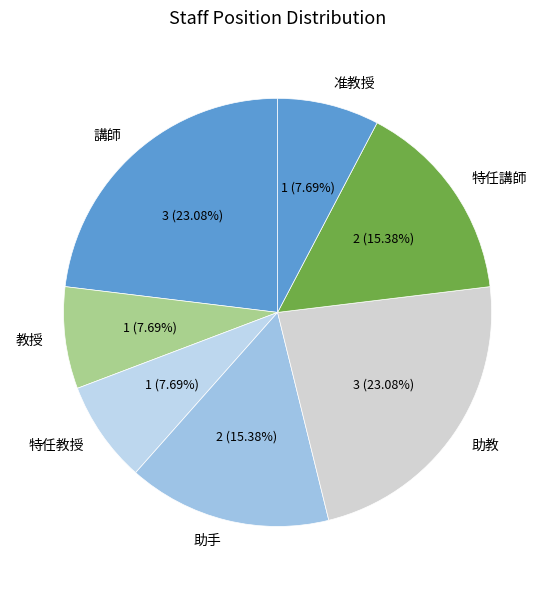

Is the sum of 特任講師 and 助教 greater than half?

No